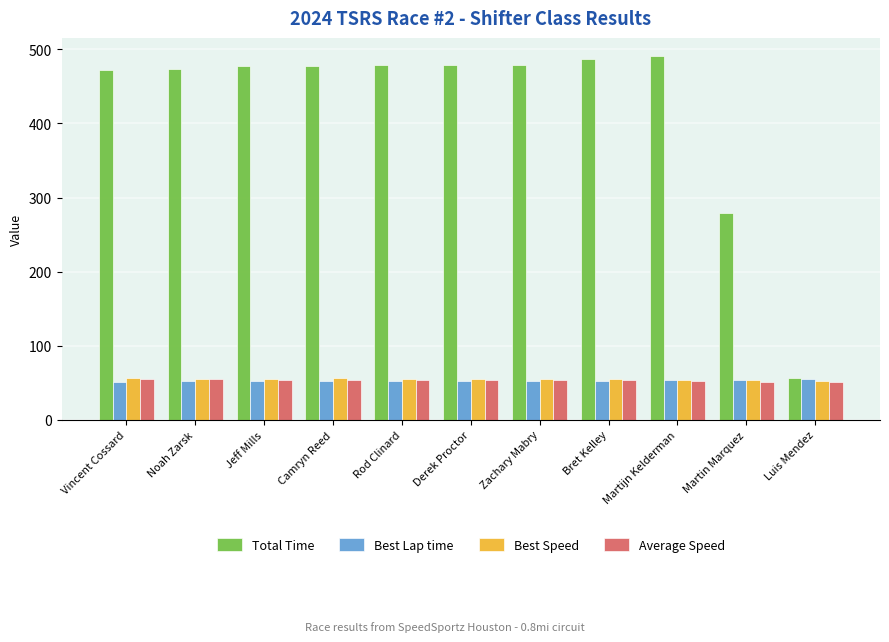

What is the sum of all Total Time values?

4650.7